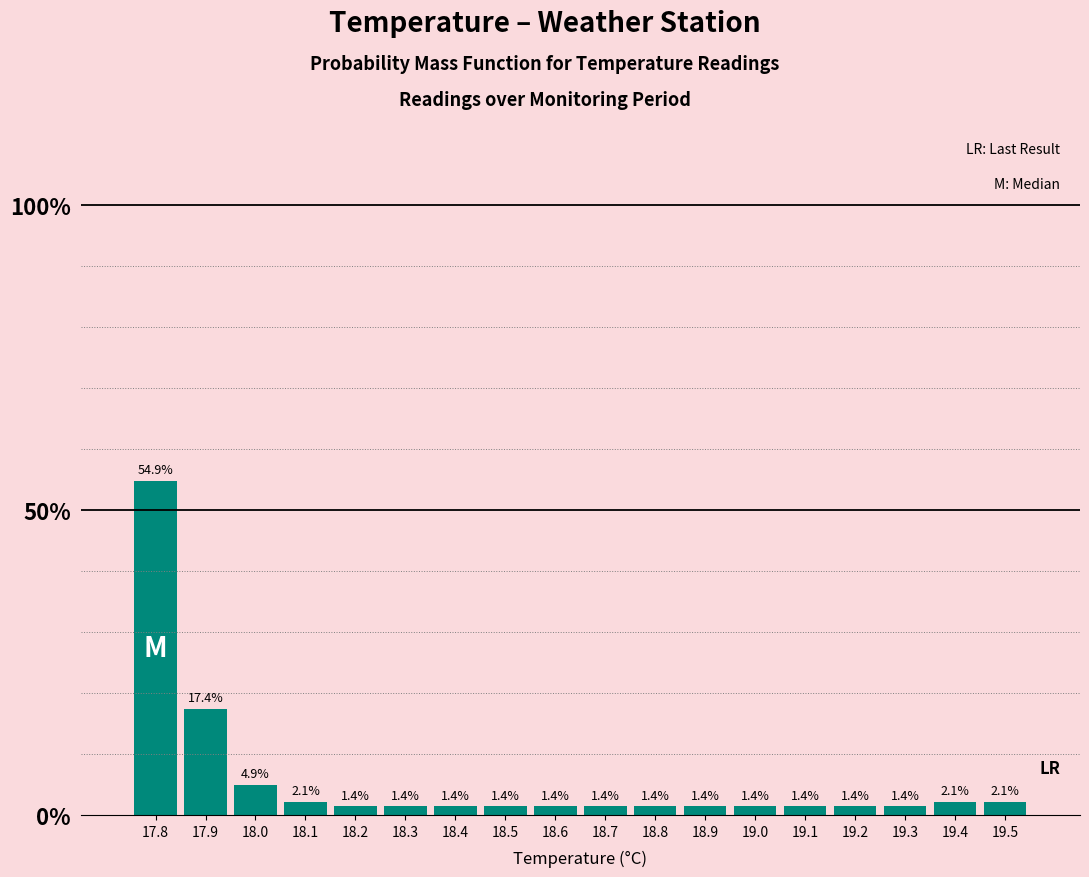

What is the height of the bar covering 18.35 to 18.45 on the x-axis?

1.4